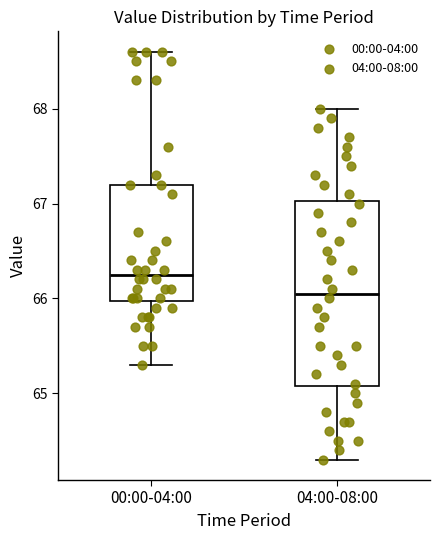

Which box is the tallest, from its lower edge to its upper edge?

04:00-08:00